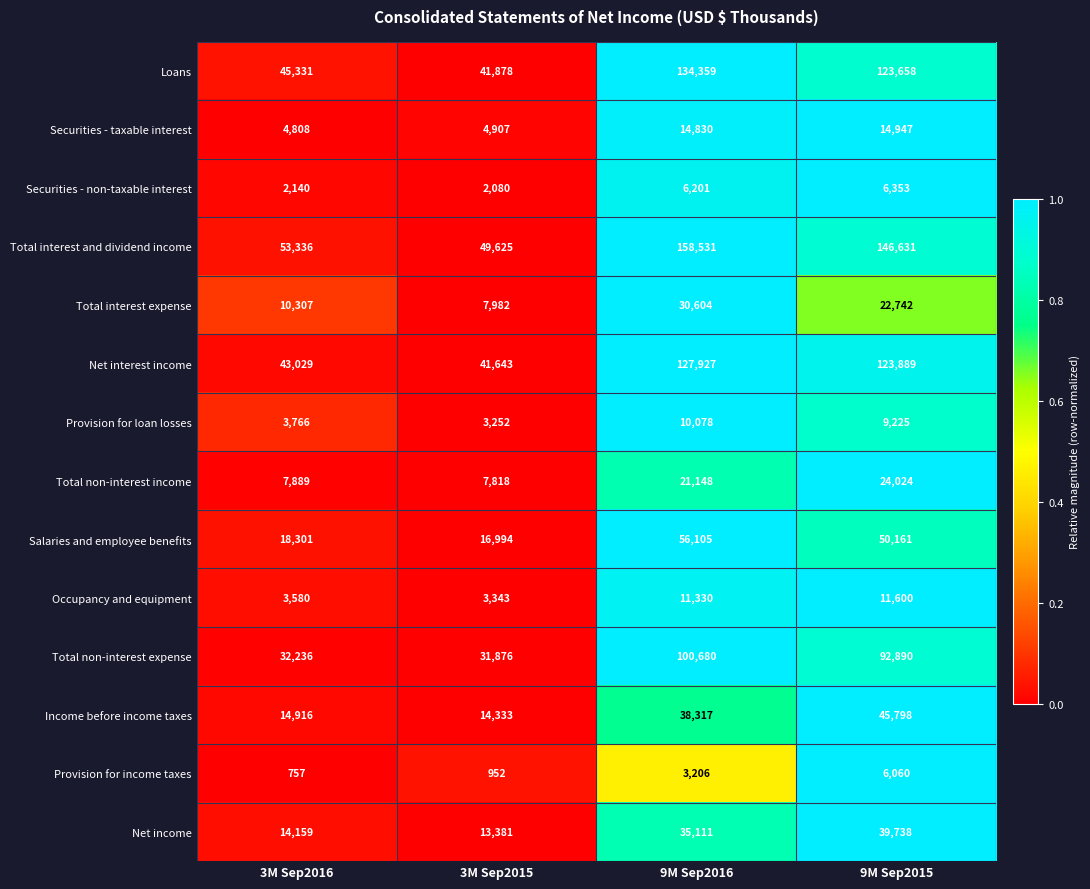

What is the difference between the maximum and minimum values in the Provision for loan losses series?

6826